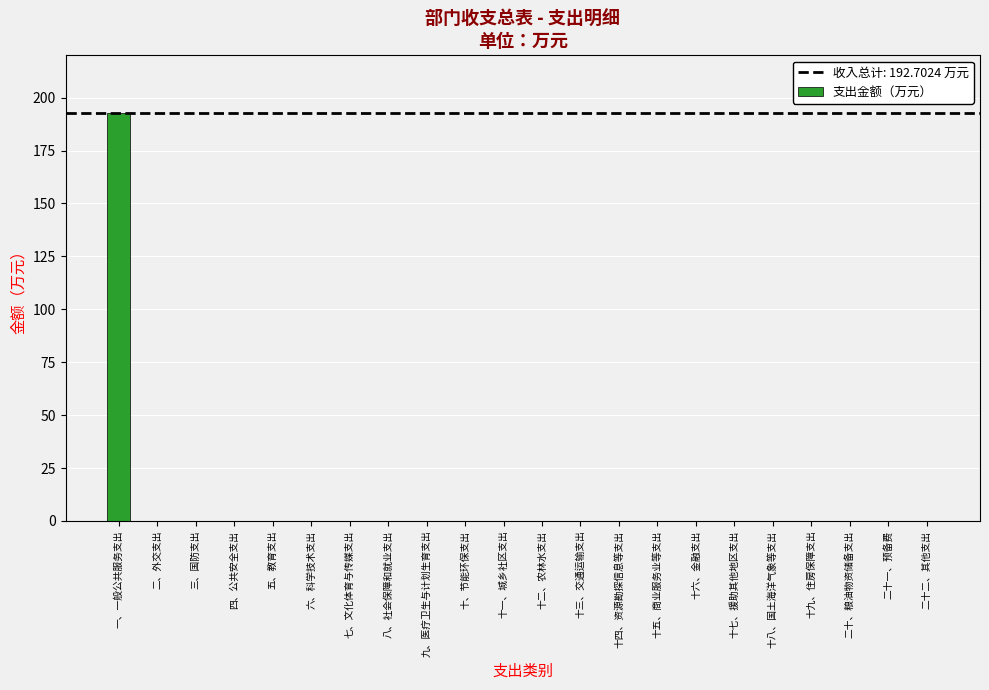

Are the bars grouped side by side (vs. stacked)?

No